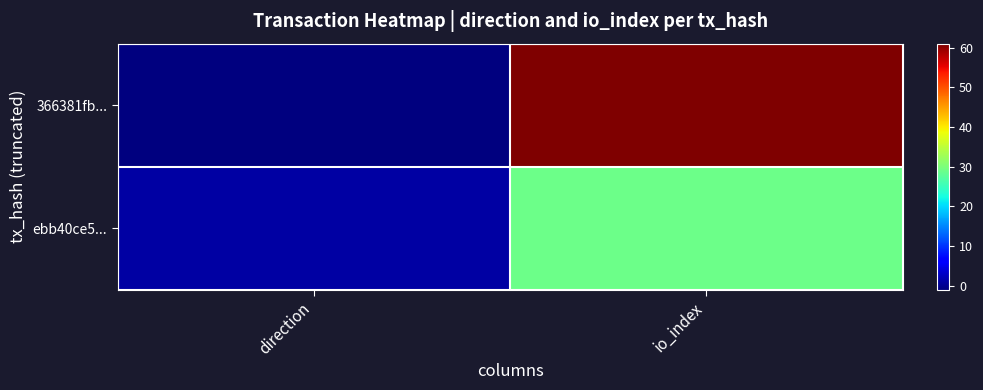

How many data points does each series have?

2